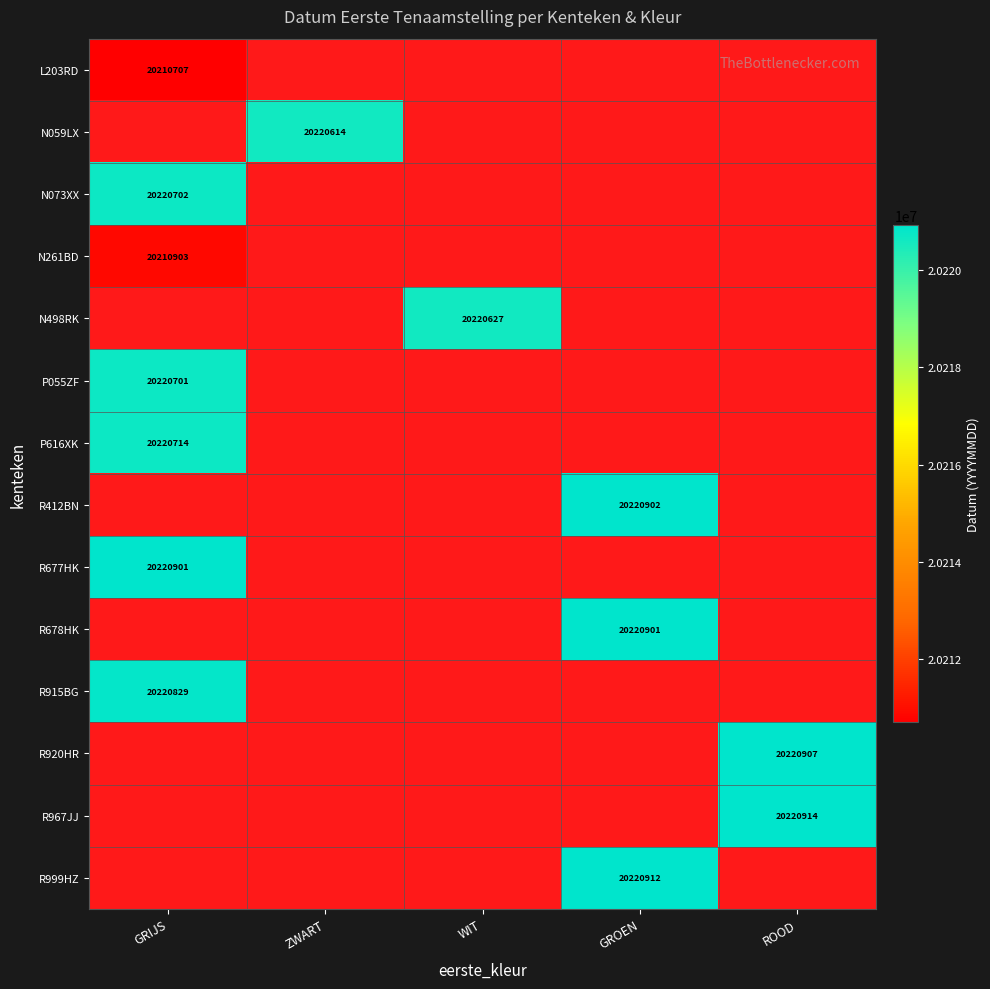

Which label corresponds to the largest value in the chart?

ROOD